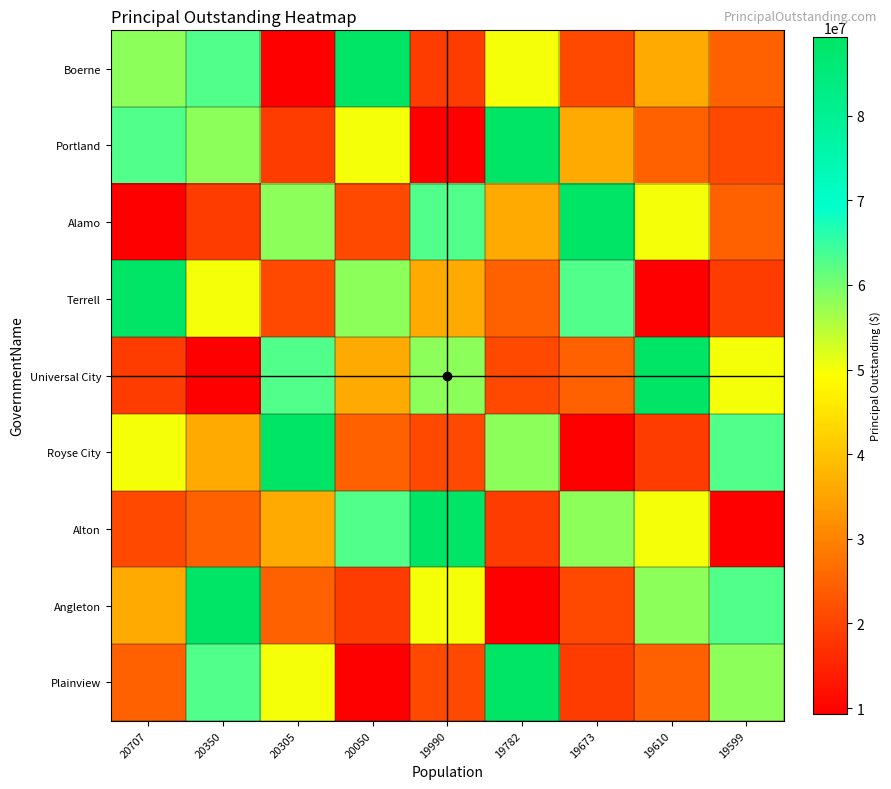

Which series has the widest spread of values?

Boerne